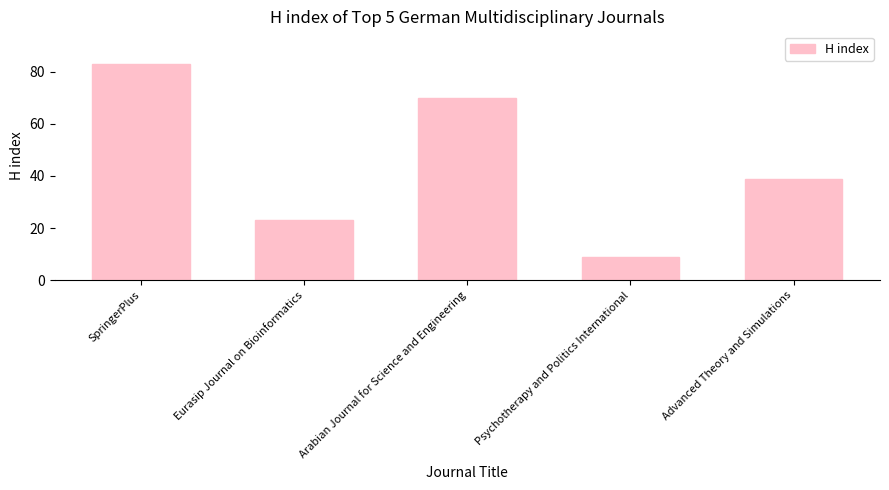

What is the change in value from Arabian Journal for Science and Engineering to Advanced Theory and Simulations?

-31